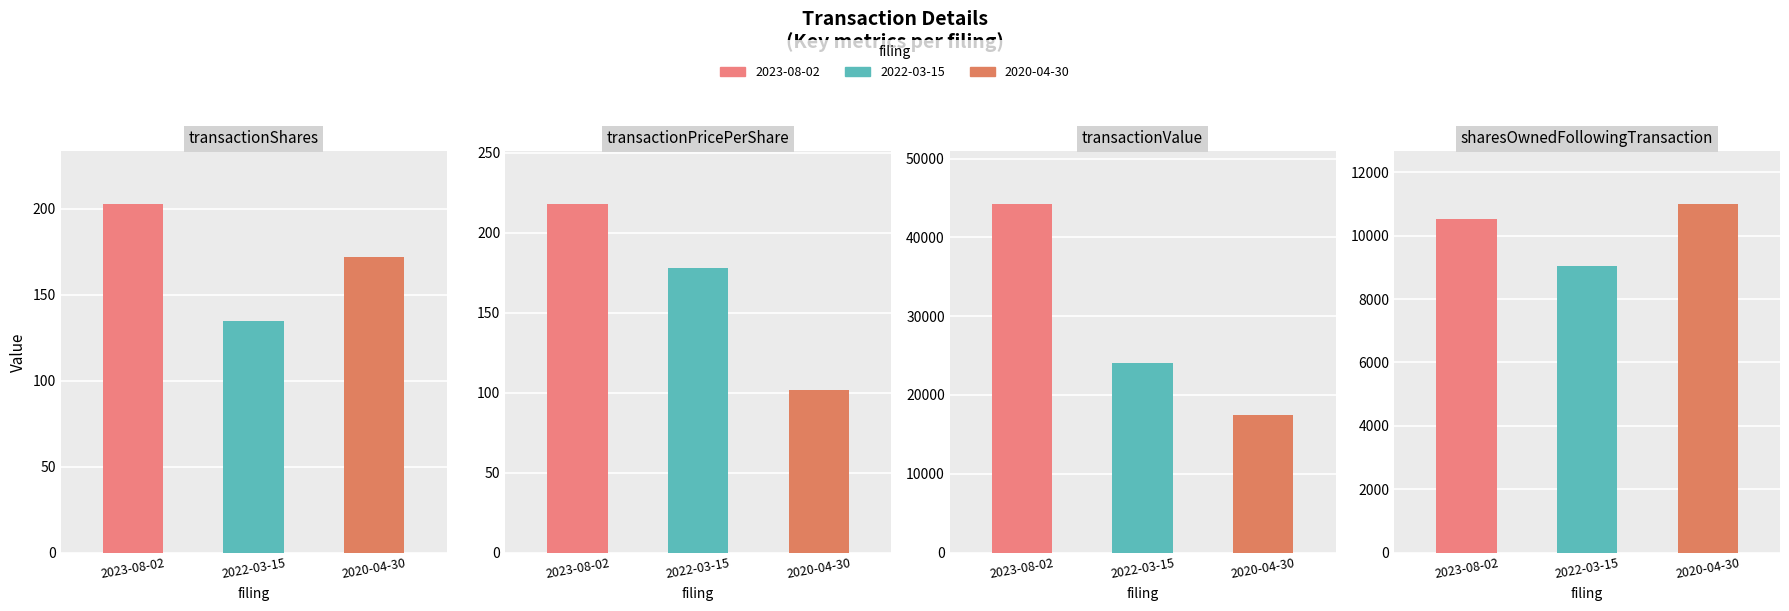

What is the sum of all transactionPricePerShare values?

497.7